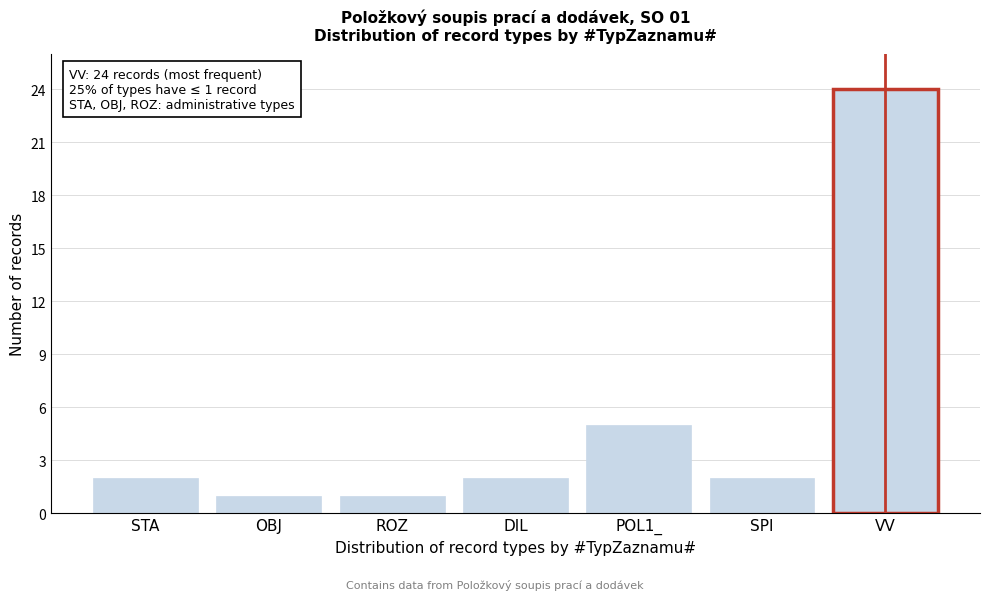

Reading left to right, what are all the values shown in this chart?

STA=2	OBJ=1	ROZ=1	DIL=2	POL1_=5	SPI=2	VV=24